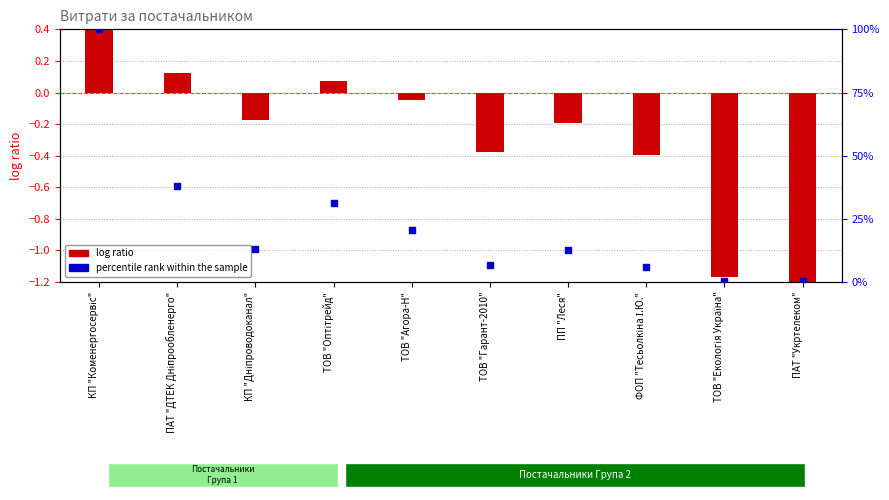

What is the change in value from КП "Коменергосервіс" to ТОВ "Гарант-2010"?

-93.5